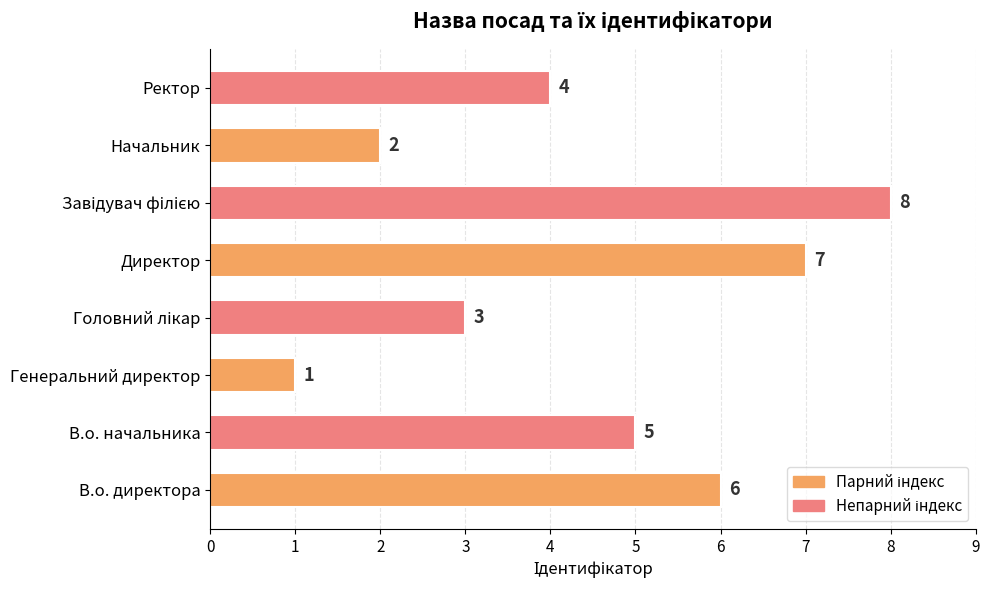

The chart shows a value of 2 at Начальник. True or false?

True